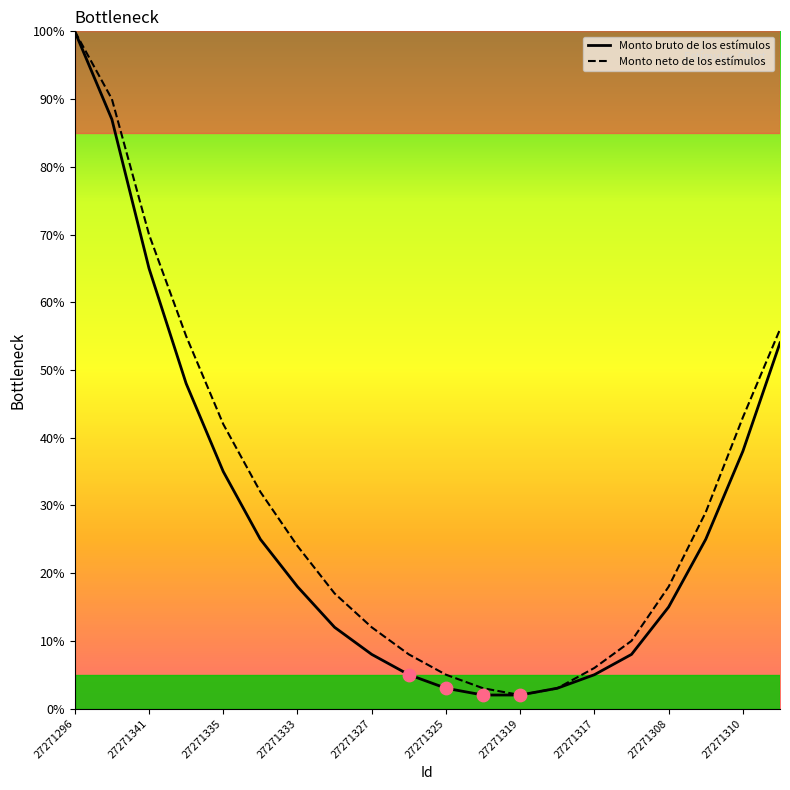

What is the highest value of the Monto bruto de los estímulos series?

100